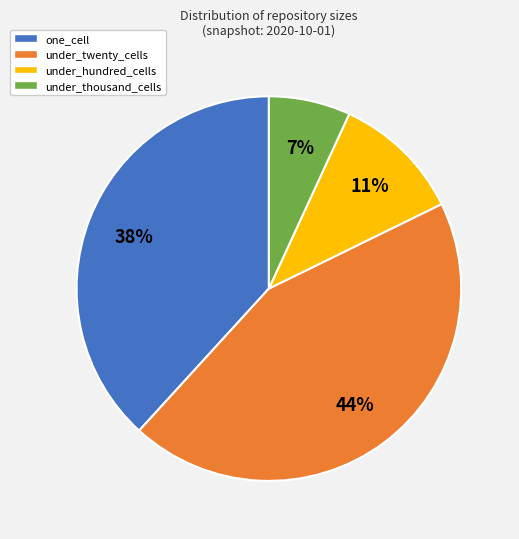

To the nearest percent, what is the combined percentage of under_thousand_cells and under_twenty_cells?

51%